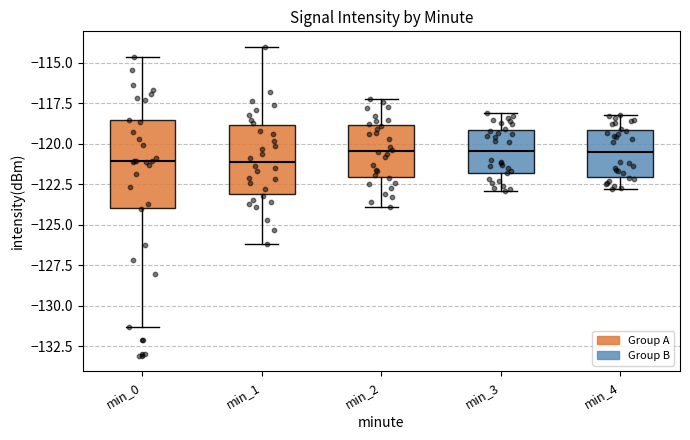

Reading left to right, read every box against the y-axis: the position of its median line, the range the box covers, and the ends of its whiskers. The values are not printed on the chart, so give them approximately, as read against the axis.

min_0: median -121.0, box -124.0 to -118.5, whiskers -131.5 to -114.5
min_1: median -121.0, box -123.0 to -119.0, whiskers -126.0 to -114.0
min_2: median -120.5, box -122.0 to -119.0, whiskers -124.0 to -117.0
min_3: median -120.5, box -122.0 to -119.0, whiskers -123.0 to -118.0
min_4: median -120.5, box -122.0 to -119.0, whiskers -123.0 to -118.0